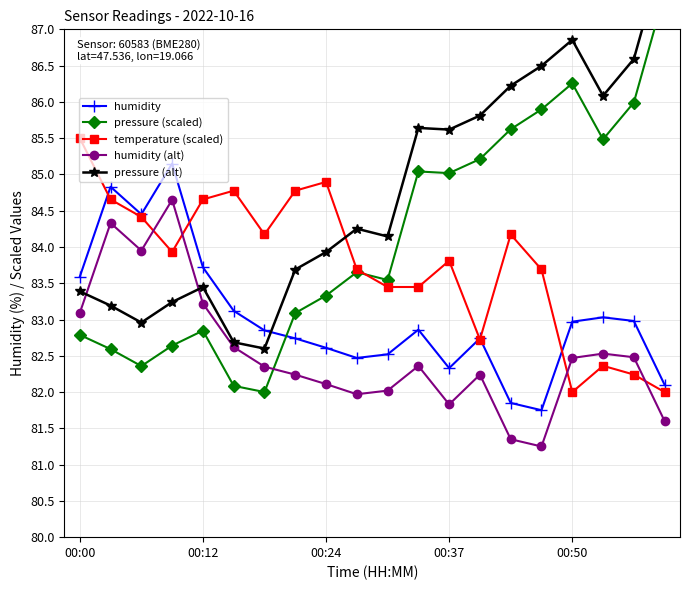

Rank the series by their maximum value, from highest to lowest.

pressure (alt), pressure (scaled), temperature (scaled), humidity, humidity (alt)